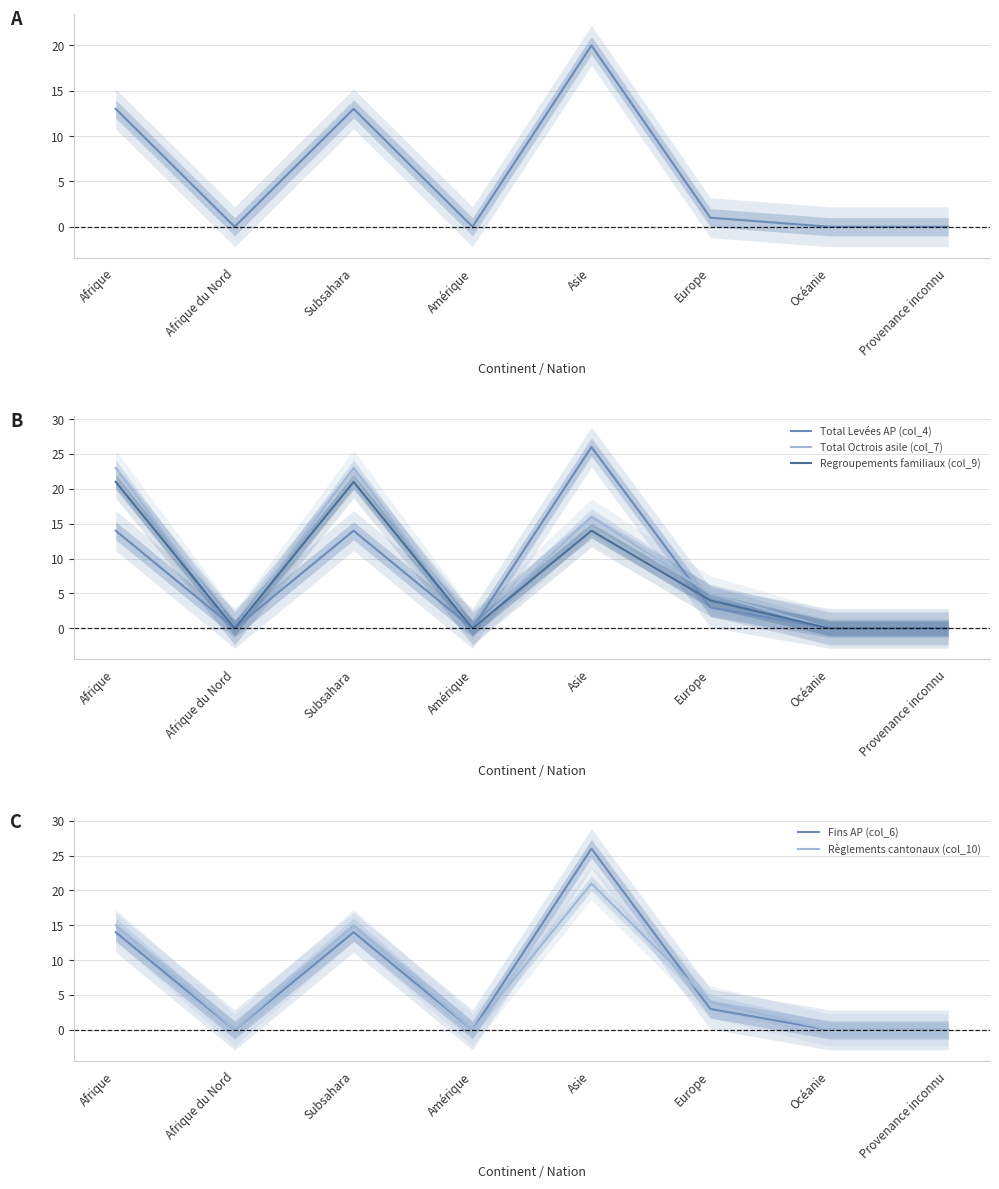

In Règlements cantonaux (col_10), how many points are higher than both neighbors (excluding endpoints)?

2